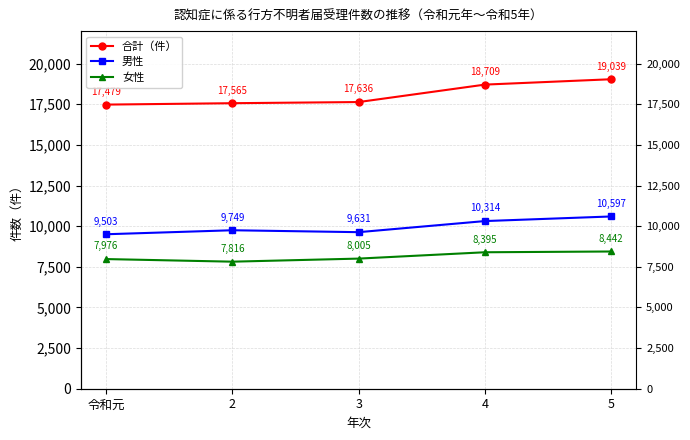

The value of 女性 at 4 is 8395. True or false?

True